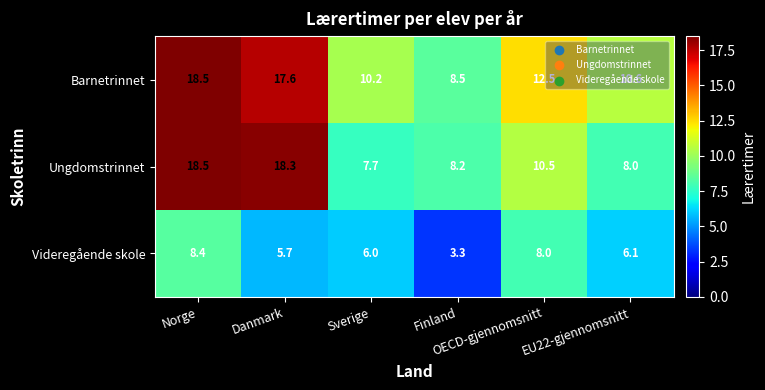

What is the average value of the Barnetrinnet series?

13.0